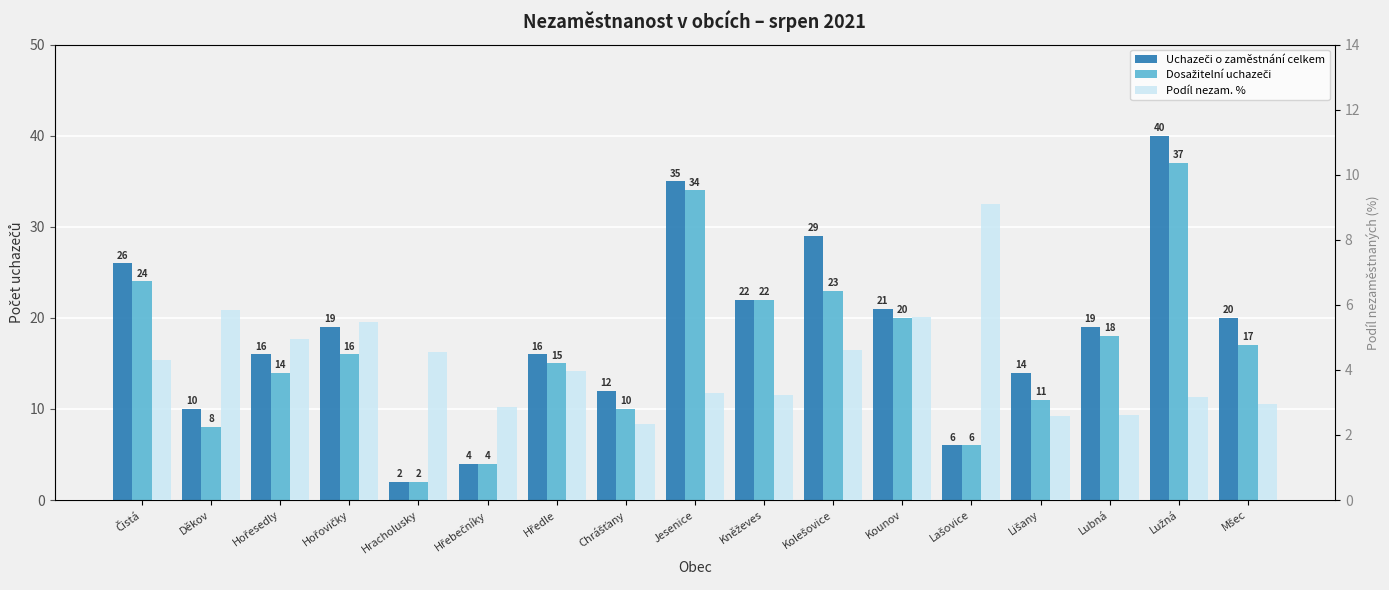

What is the total value across all series at Děkov?

23.8